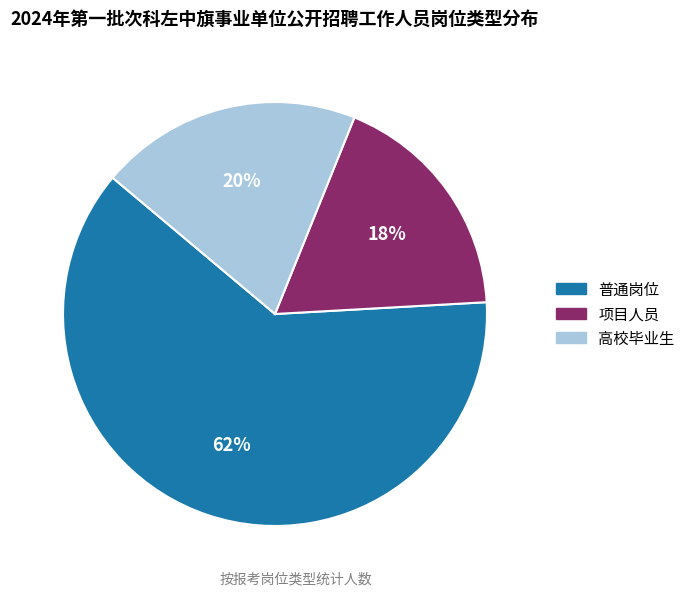

How many slices are in this pie chart?

3